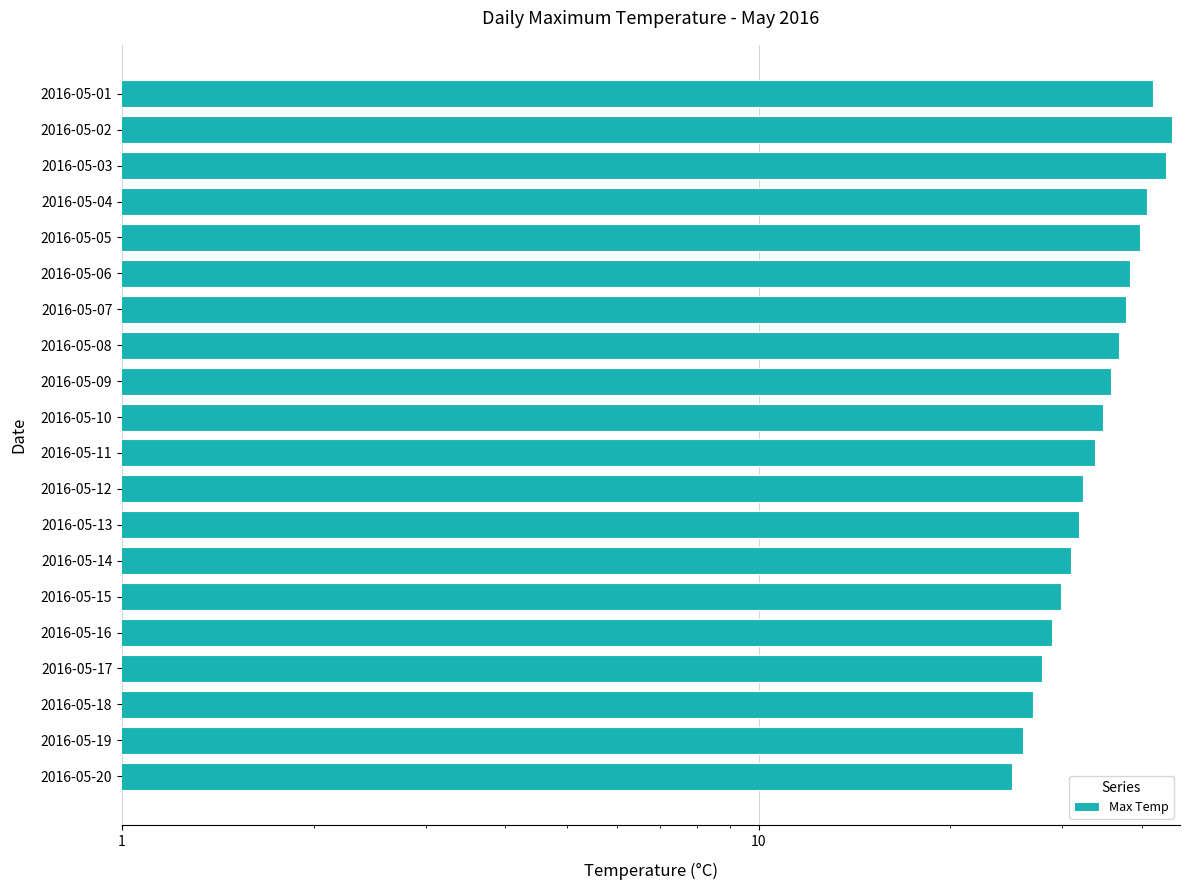

What is the ratio of the value at 2016-05-16 to the value at 2016-05-14?

0.9